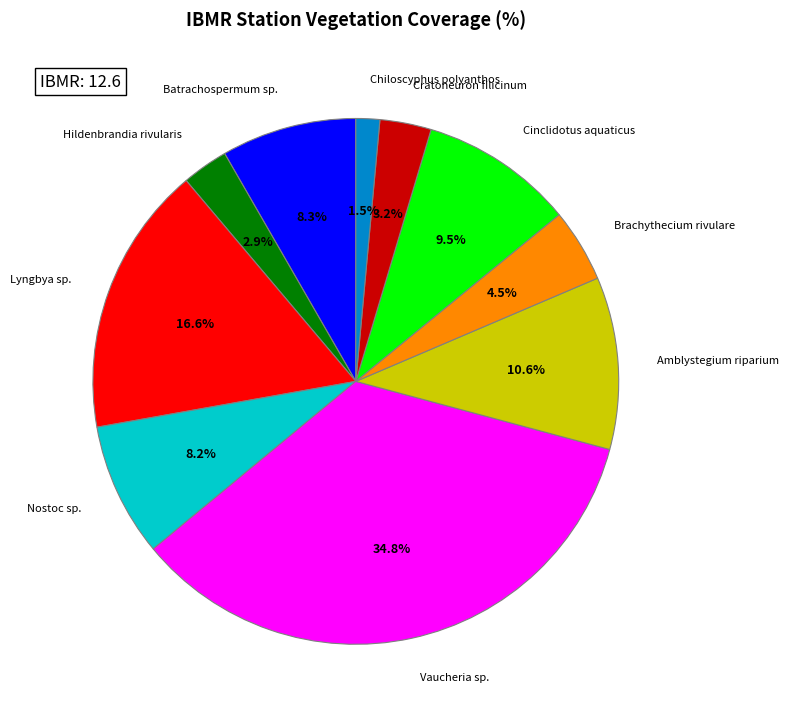

Approximately how many times larger is the value at Nostoc sp. compared to Lyngbya sp.?

0.5